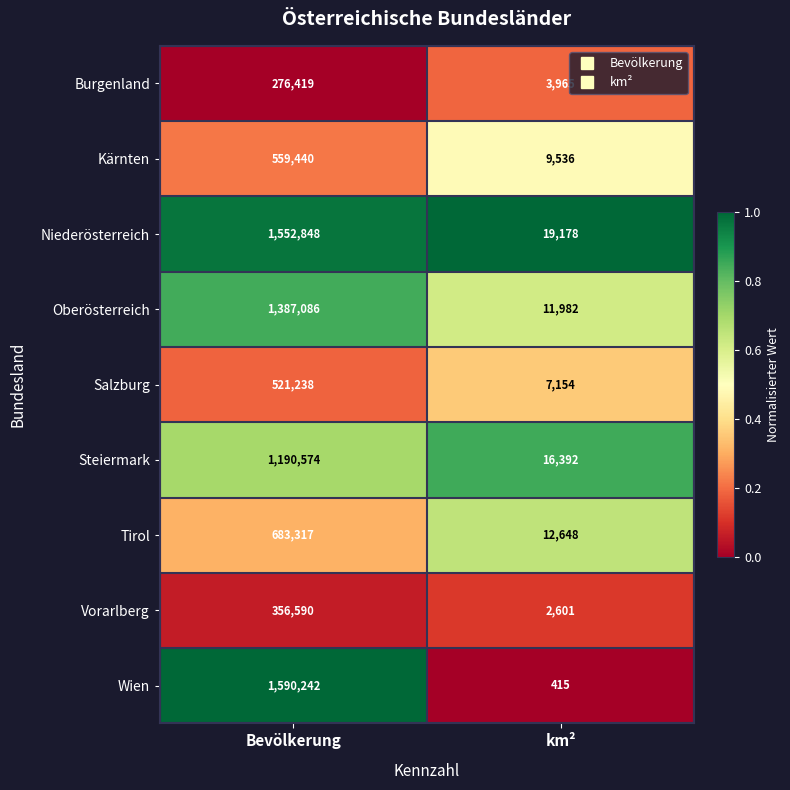

At which category is the sum across all series the highest?

Bevölkerung